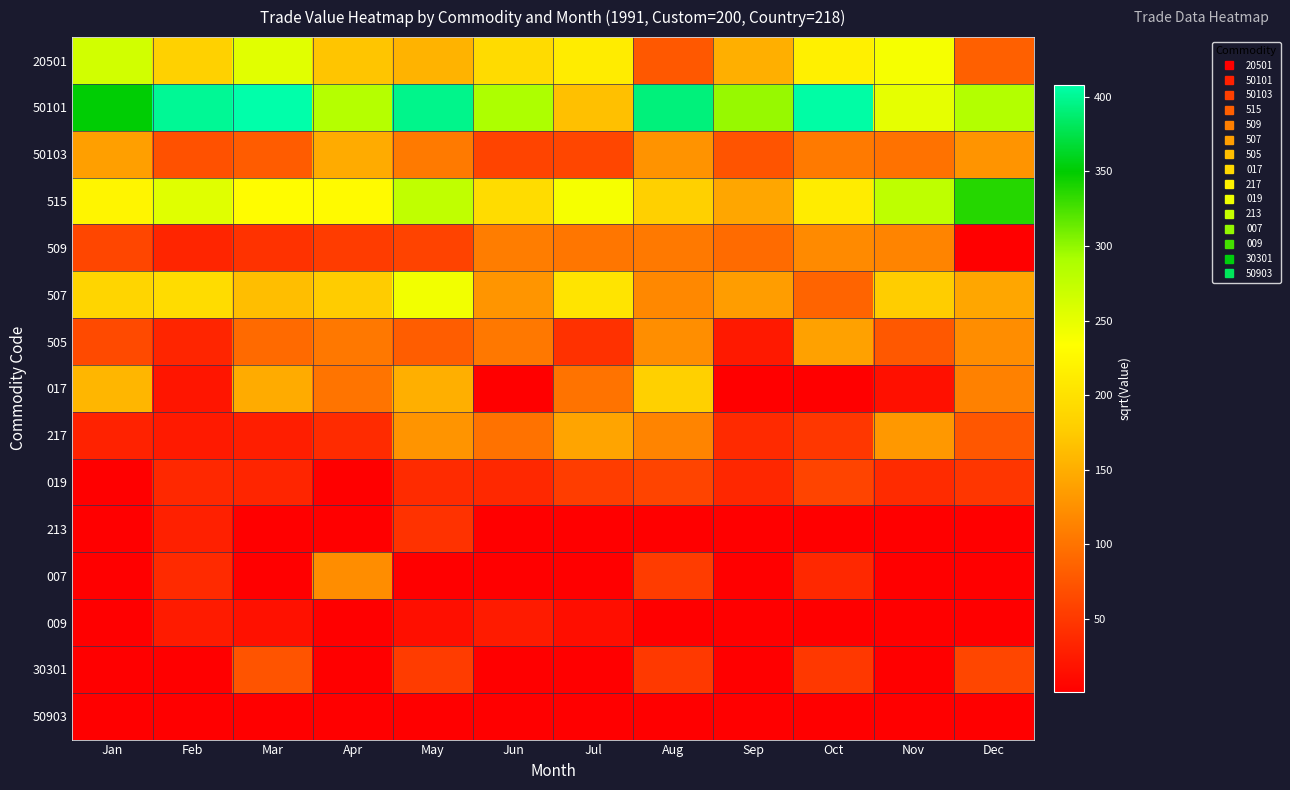

Which series has the widest spread of values?

50101